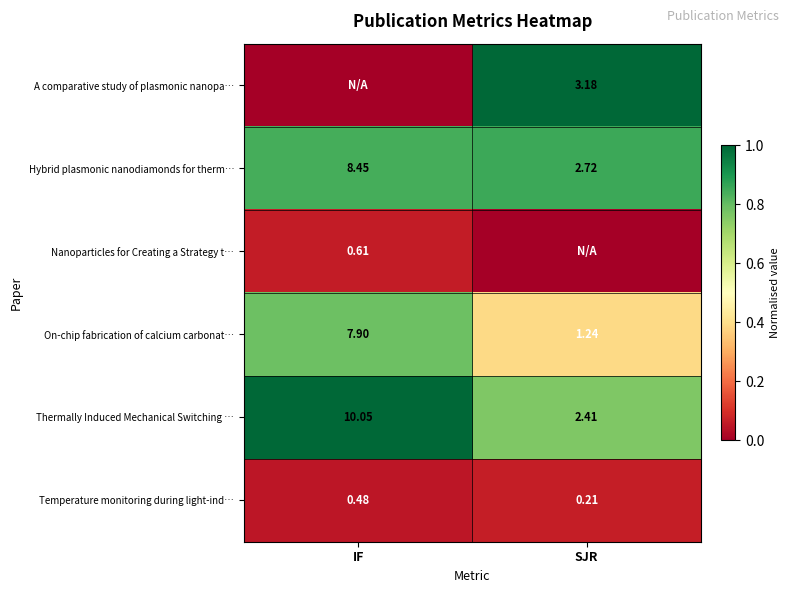

Where is Thermally Induced Mechanical Switching … nearest to the value 6?

SJR